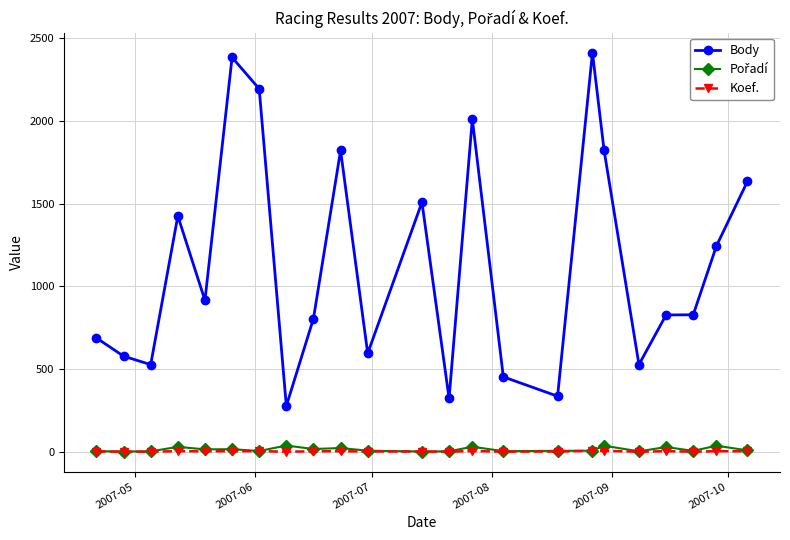

What is the difference between the maximum and minimum values in the Body series?

2135